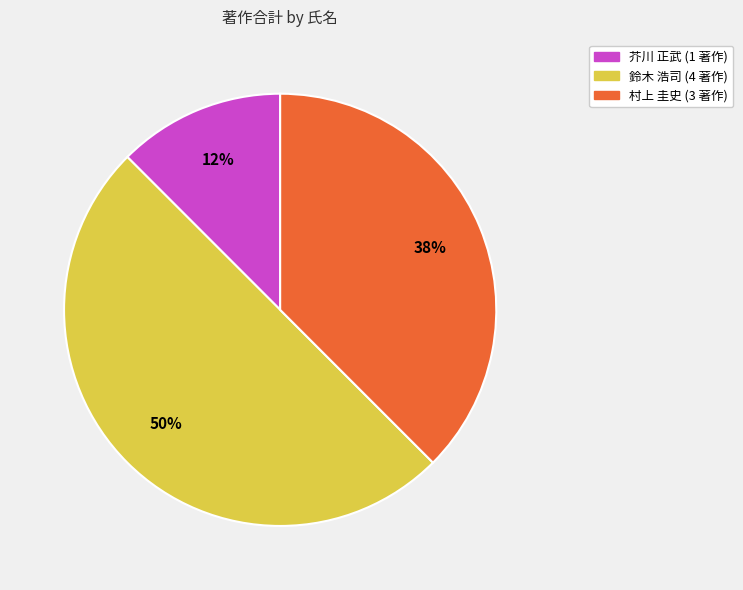

To the nearest percent, what is the average slice percentage?

33%